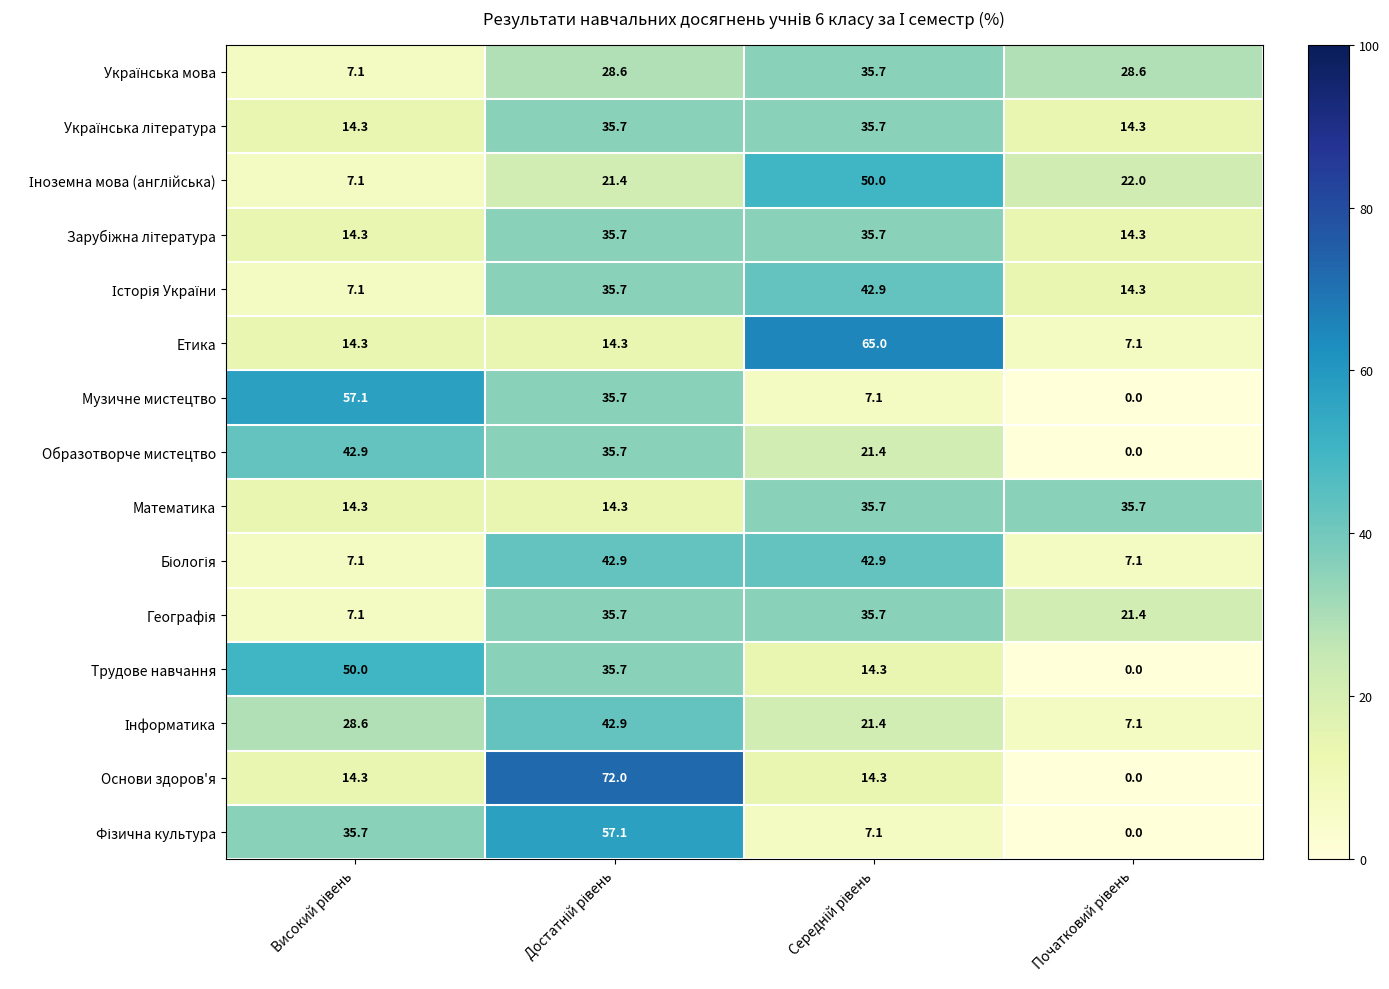

At how many categories does at least one series exceed 47?

3